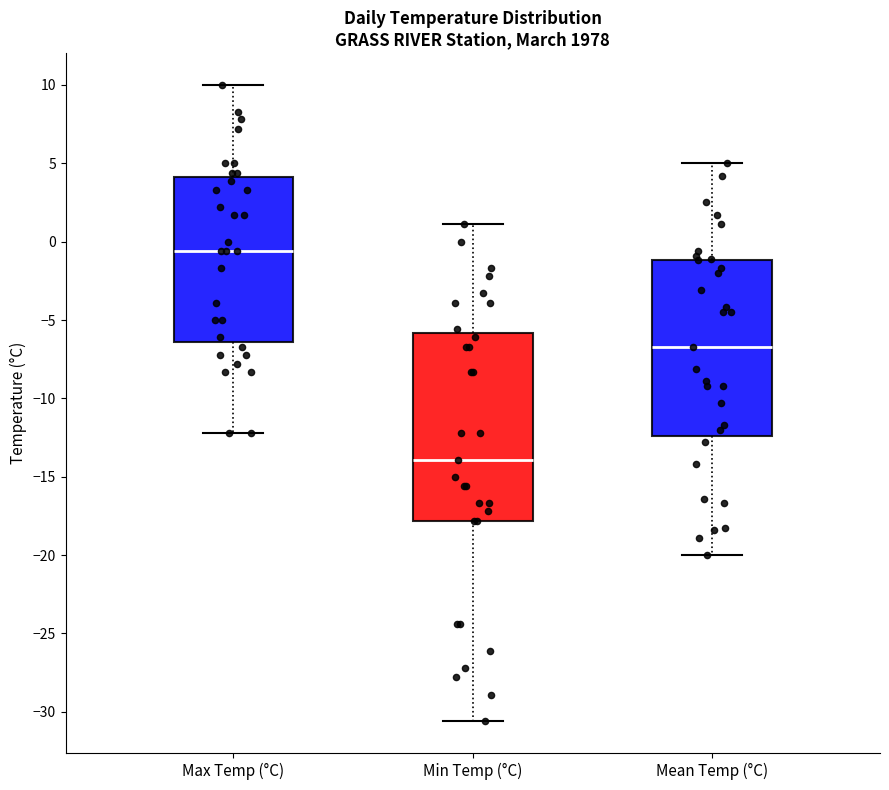

Reading left to right, transcribe this box plot: for each box, give where its median line is, the range the box spans, and where its two whiskers end, as read against the y-axis. The values are not printed on the chart, so give them approximately, as read against the axis.

Max Temp (°C): median -0.5, box -6.5 to 4.0, whiskers -12.0 to 10.0
Min Temp (°C): median -14.0, box -18.0 to -6.0, whiskers -30.5 to 1.0
Mean Temp (°C): median -6.5, box -12.5 to -1.0, whiskers -20.0 to 5.0